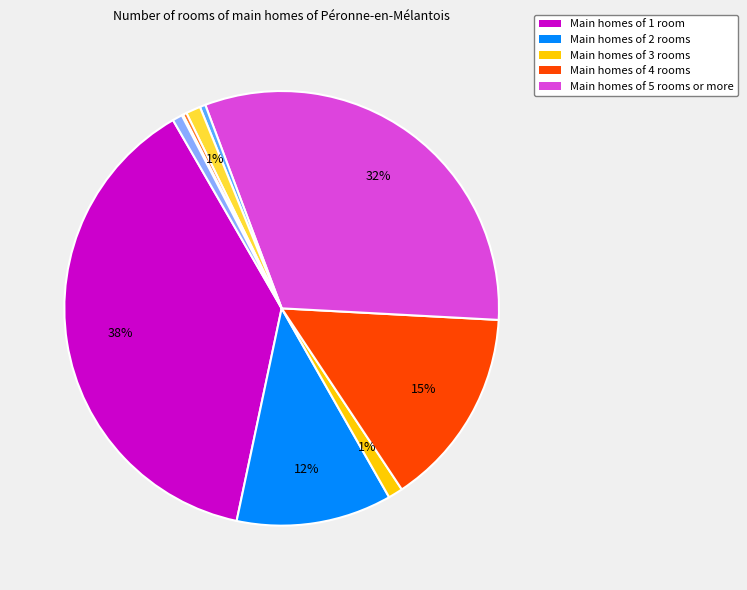

Does any single category account for the majority?

No